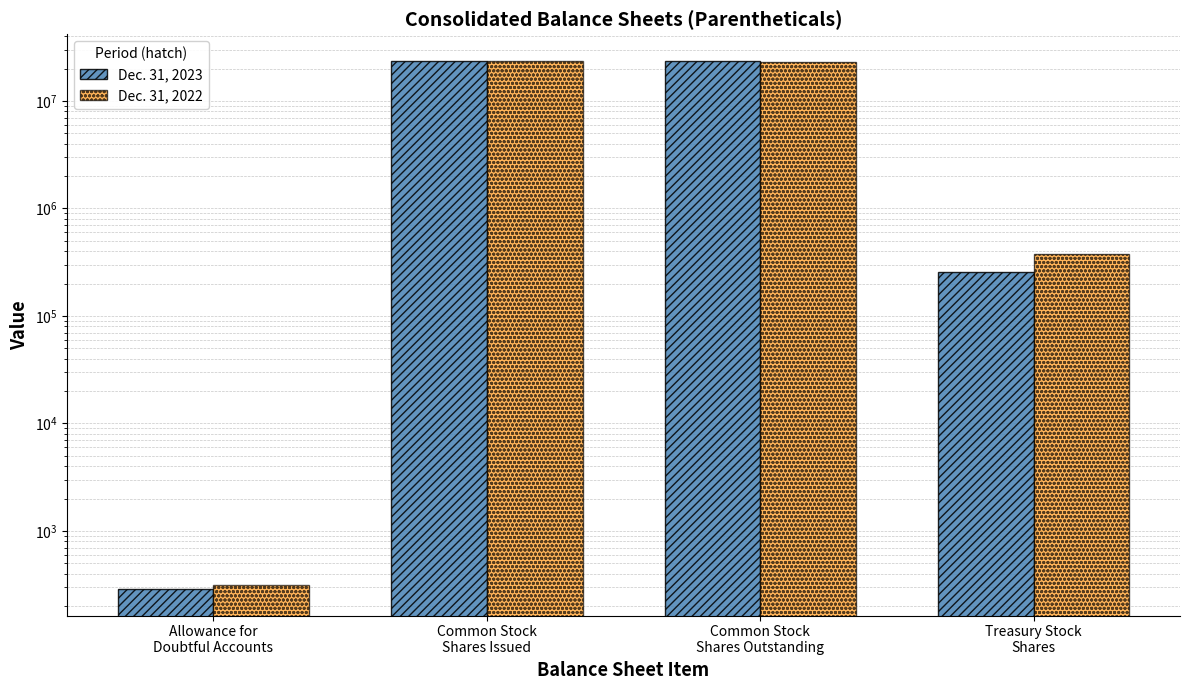

What is the label of the 4th bar from the right?

Allowance for
Doubtful Accounts